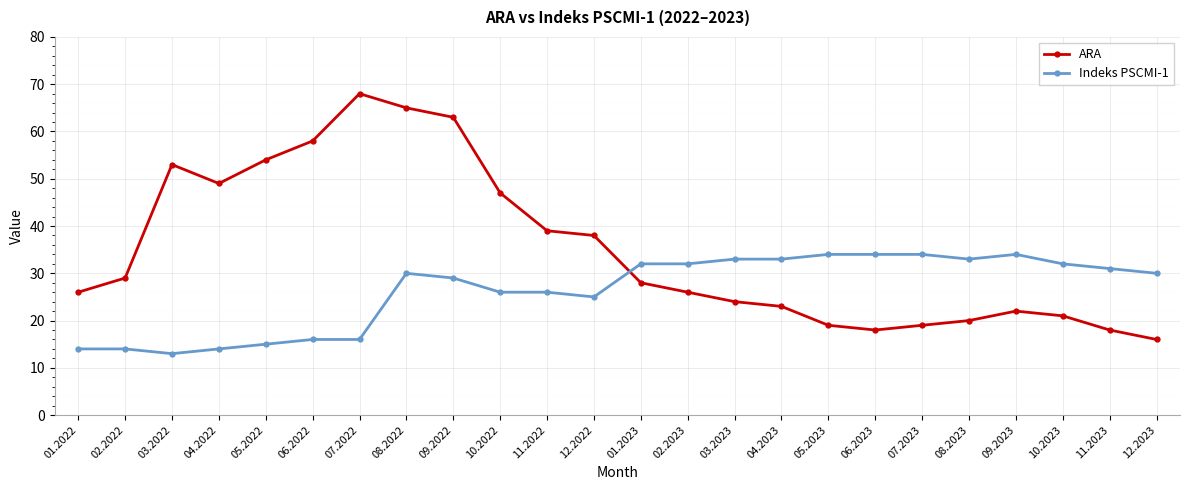

Which series has the largest range (max minus min)?

ARA